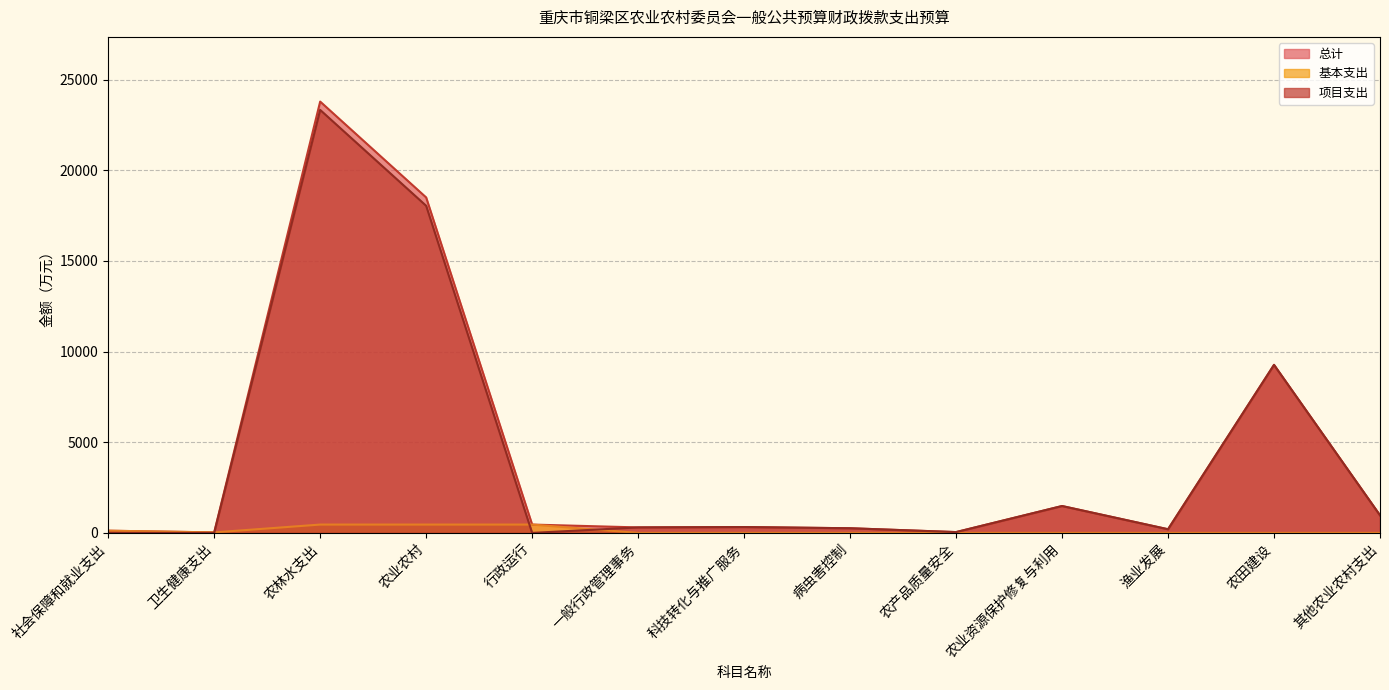

What is the label of the 9th point from the right?

行政运行